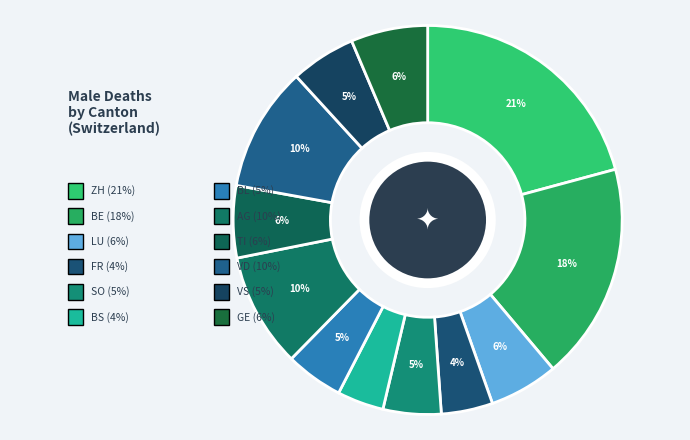

What is the total percentage of SO and FR?

9.1%